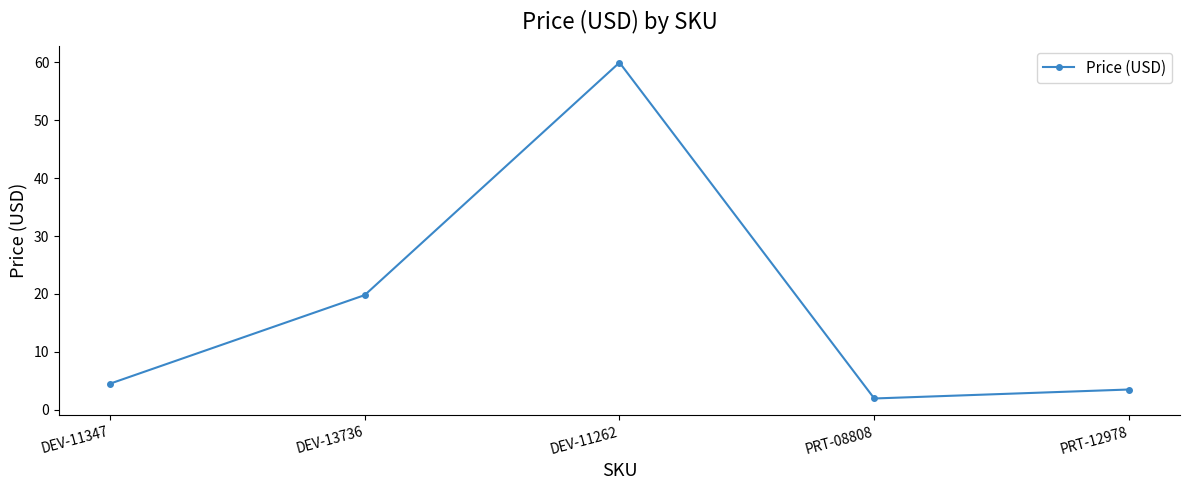

At which label does the data first exceed 4?

DEV-11347